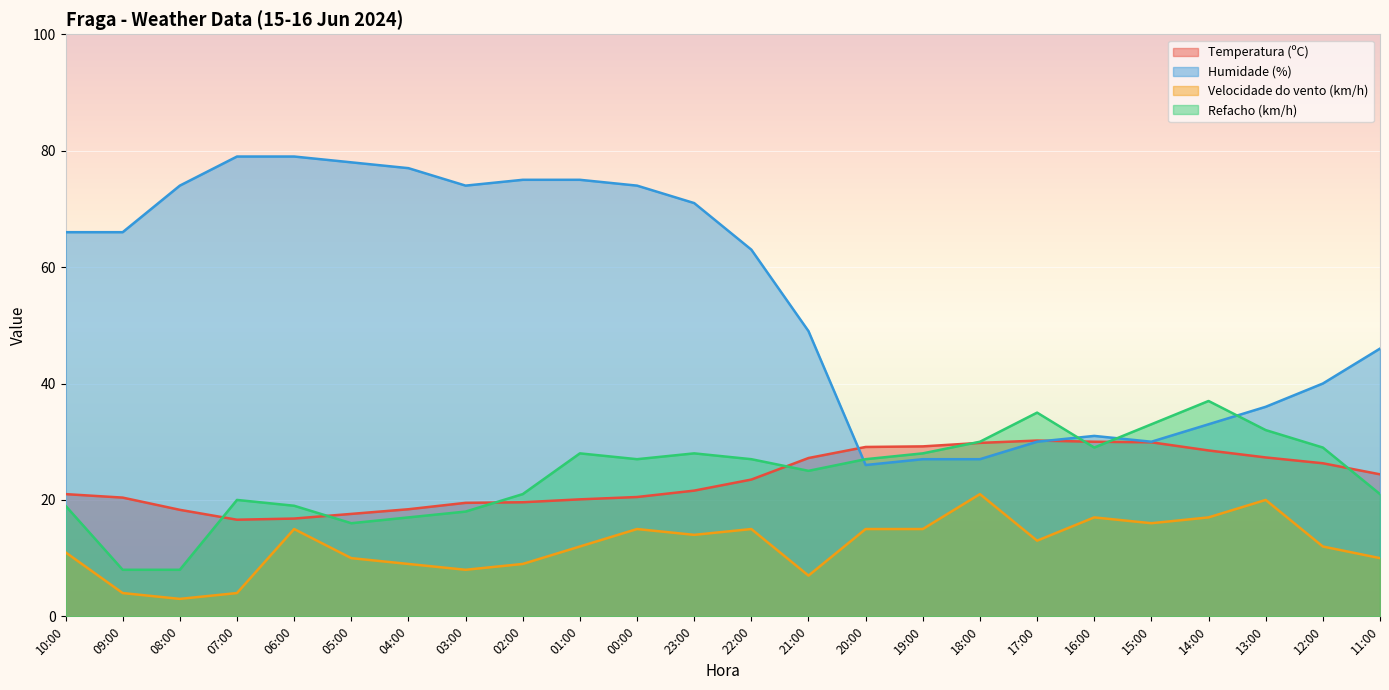

What is the label of the 23rd point from the right?

09:00